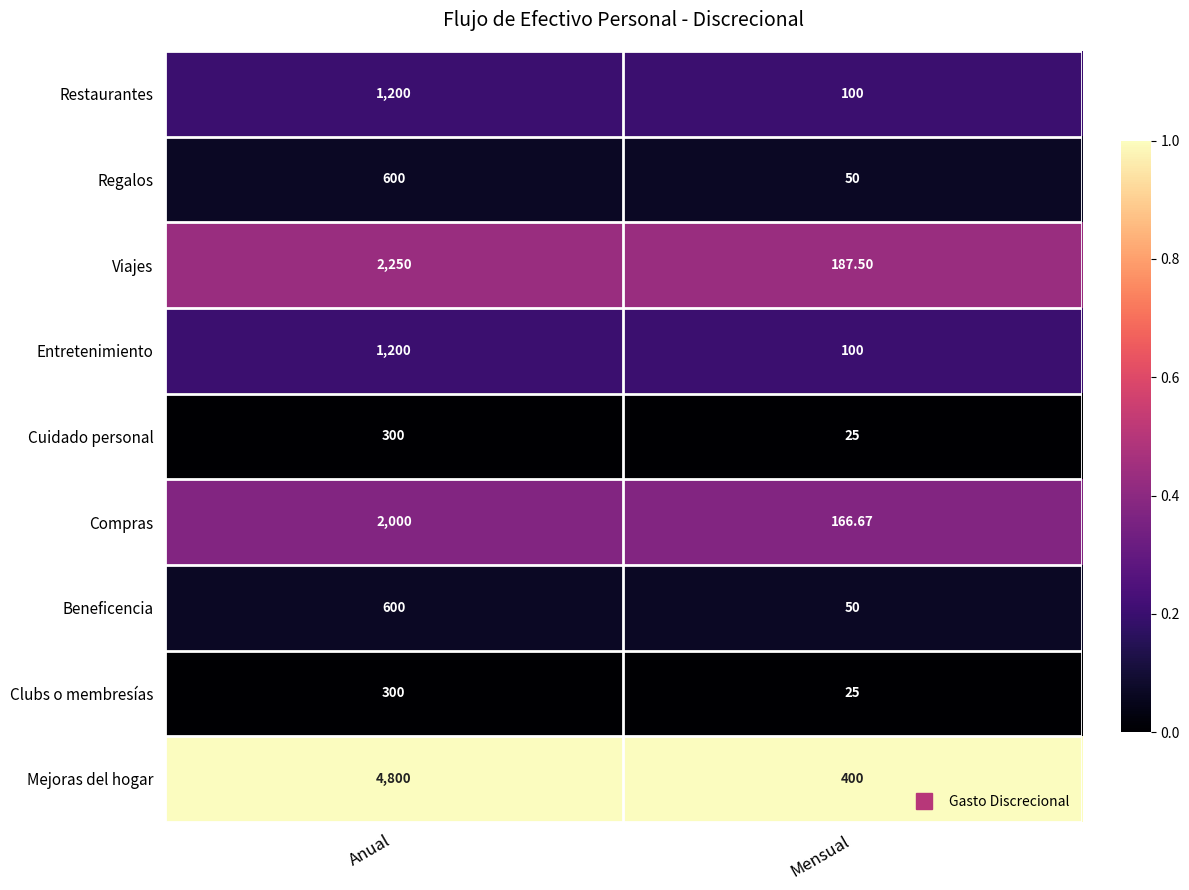

Rank the categories by Clubs o membresías value from lowest to highest.

Mensual, Anual